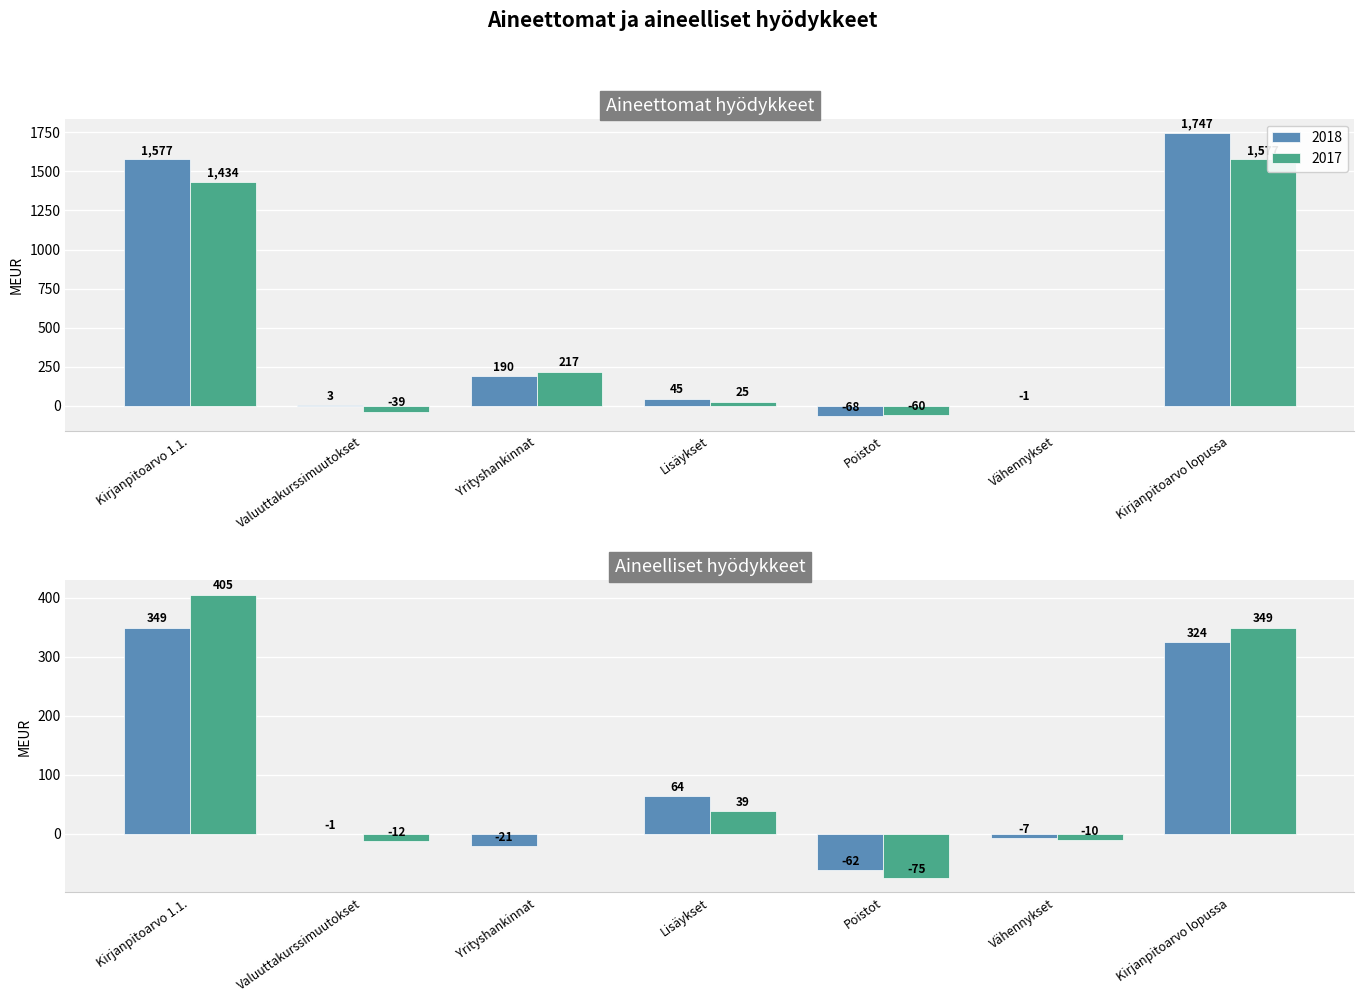

How many bars are there in each group?

2